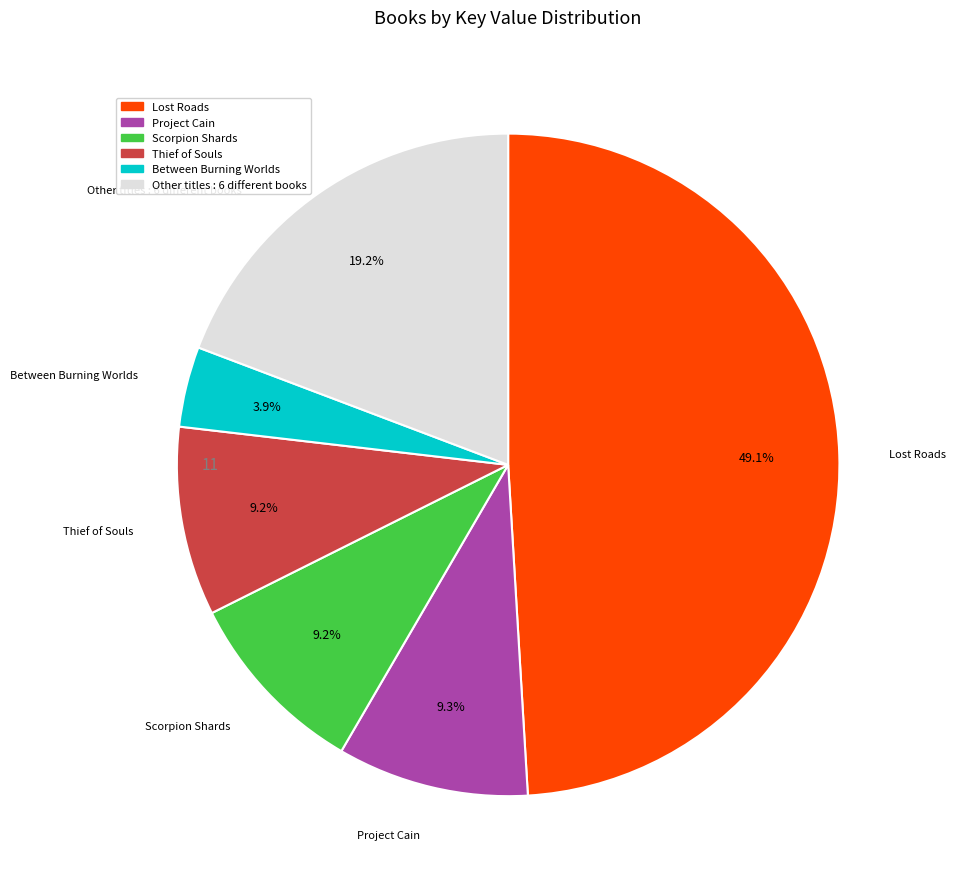

Is there a majority slice in this chart?

No